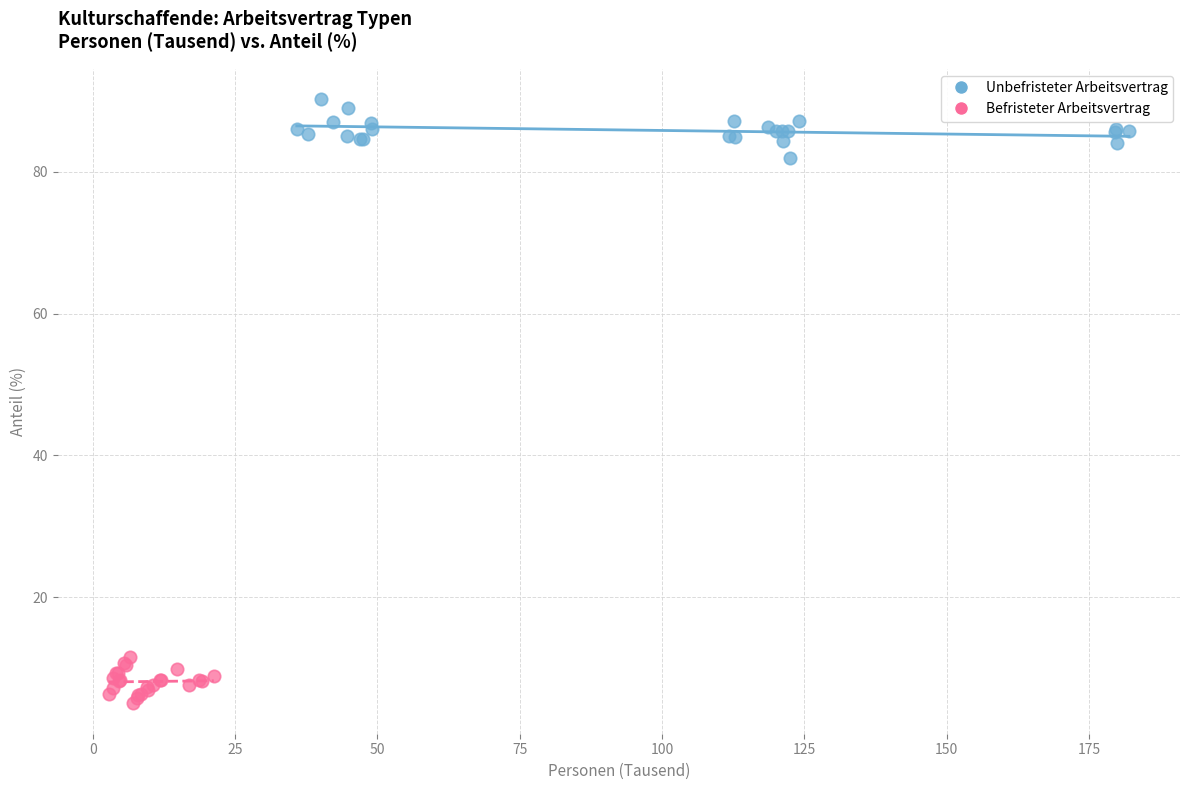

What are all the series names shown in the legend?

Unbefristeter Arbeitsvertrag, Befristeter Arbeitsvertrag